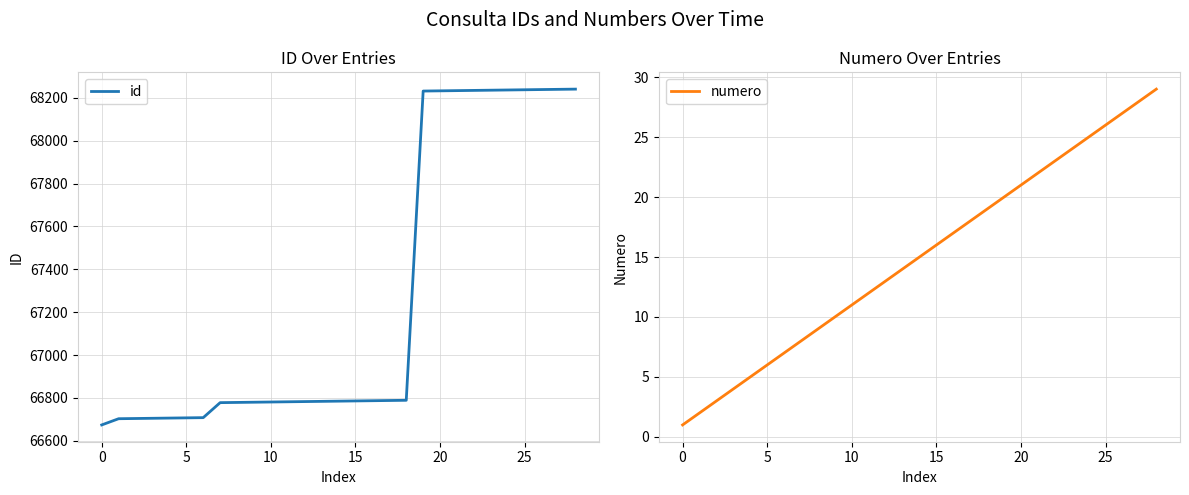

At how many categories does at least one series exceed 27179?

29